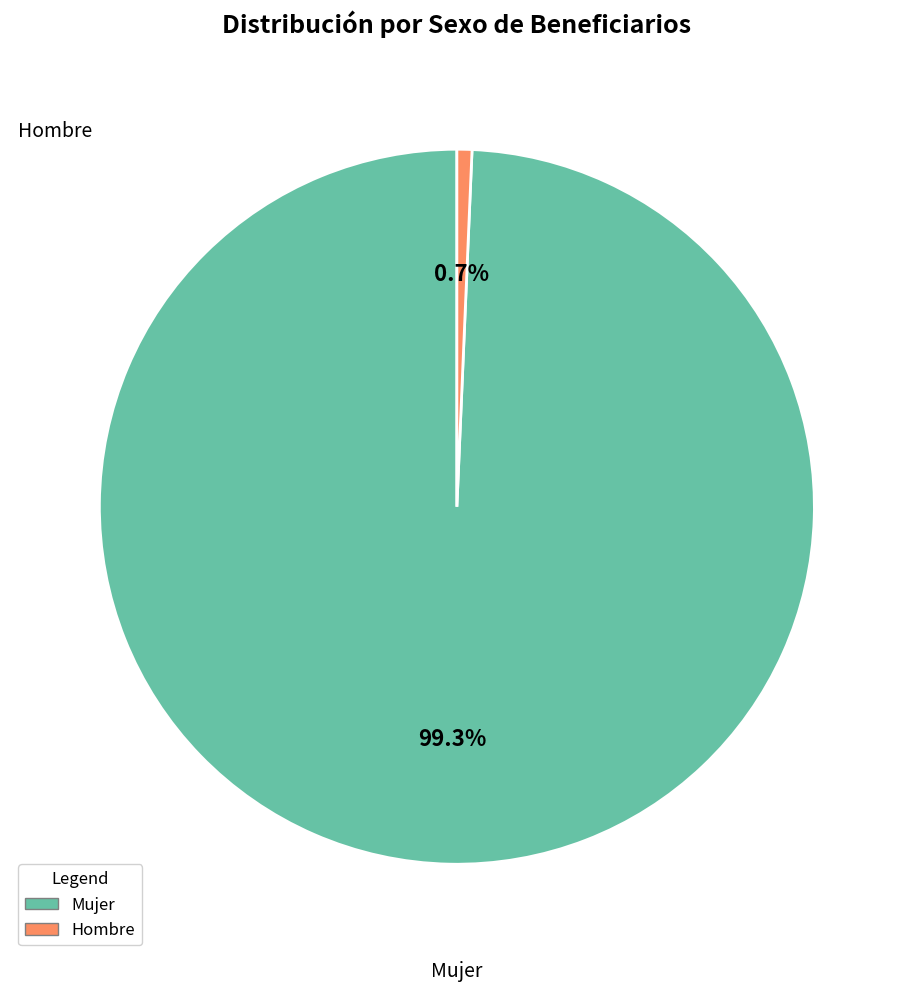

Is there any slice that represents more than half of the pie?

Yes